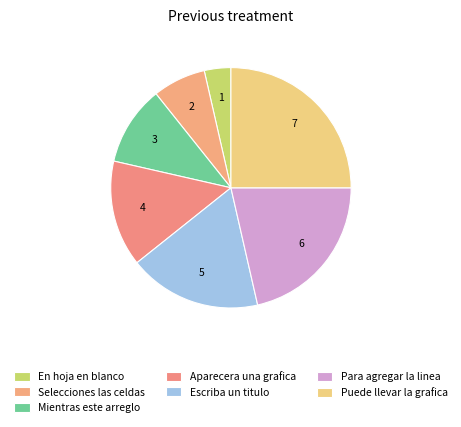

Approximately how many times larger is the value at Aparecera una grafica compared to Para agregar la linea?

0.7